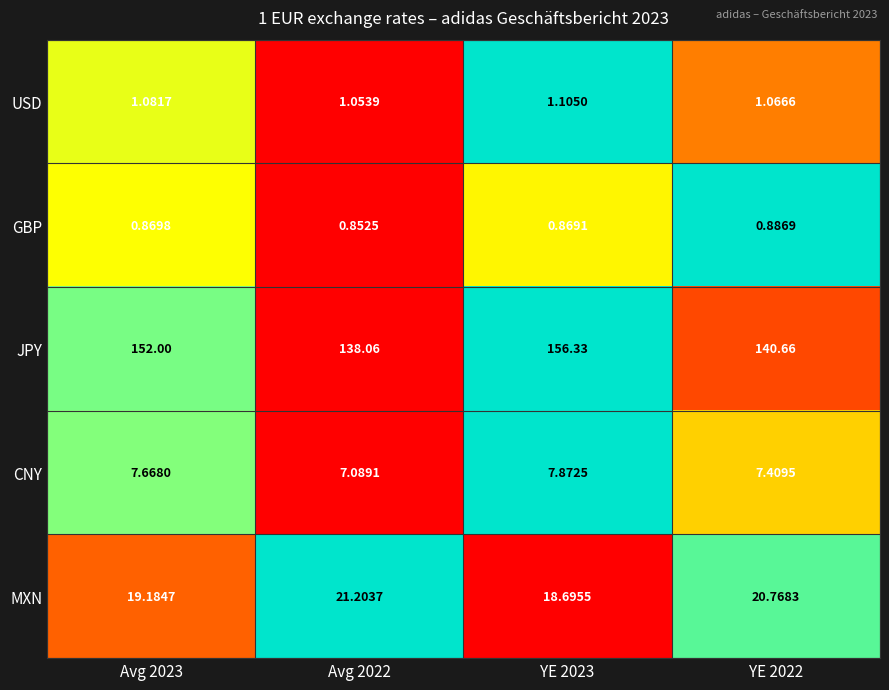

Is the value of CNY at YE 2023 greater than the value of GBP at YE 2022?

Yes